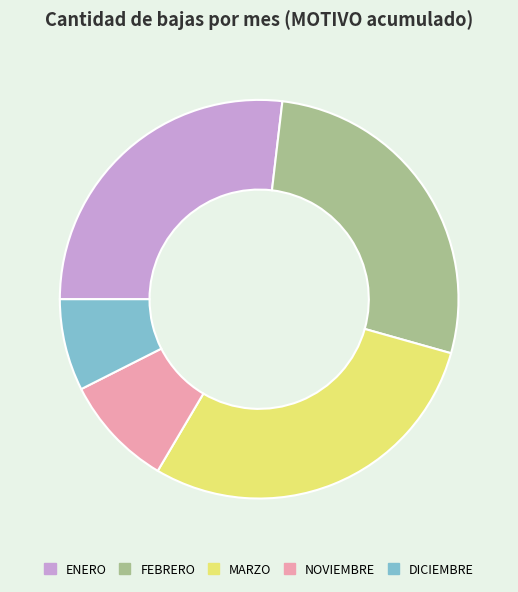

Which has a higher value, ENERO or DICIEMBRE?

ENERO